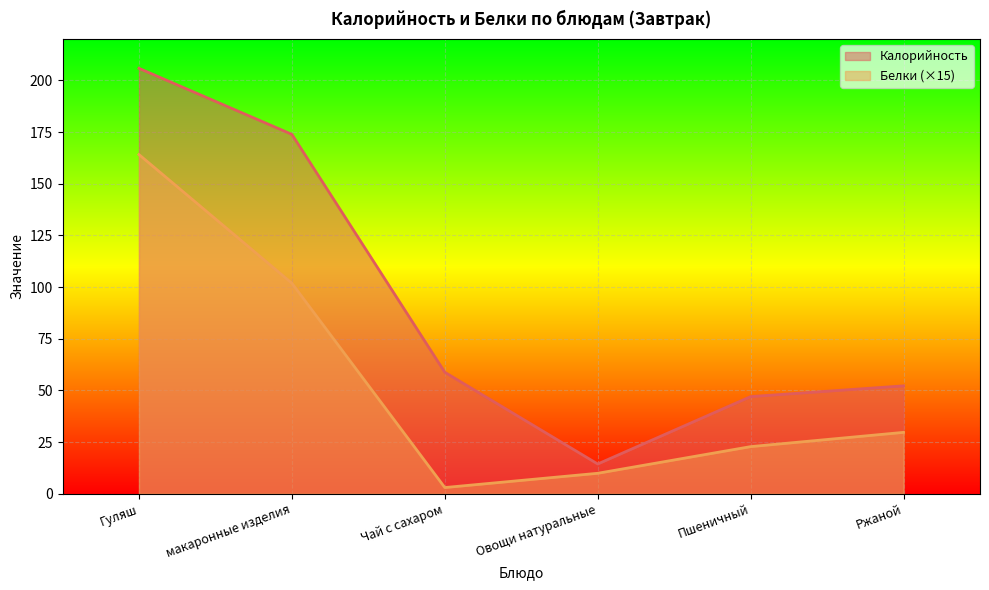

How many lines are shown in the chart?

2